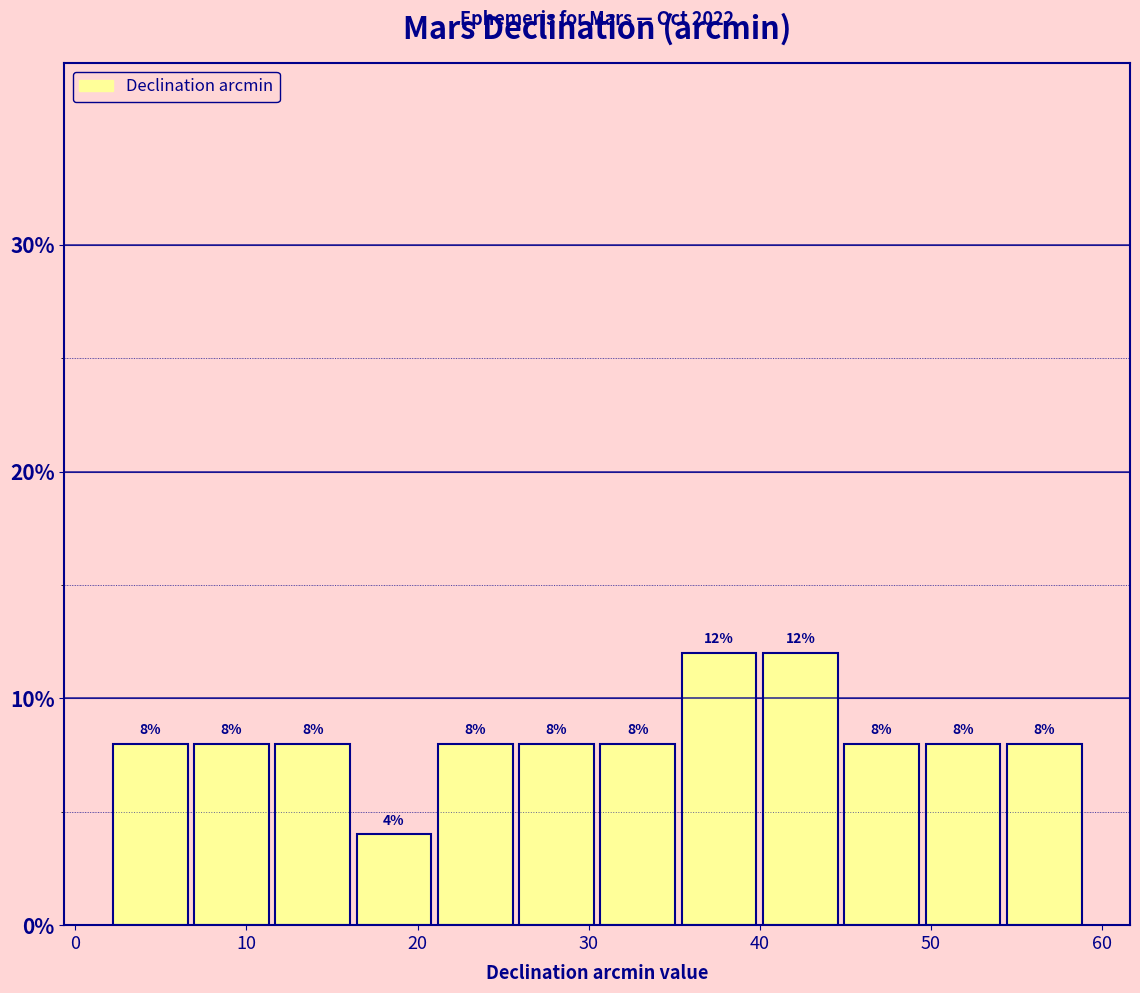

What is the height of the bar covering 12 to 16 on the x-axis? The bar edges are not printed on the chart, so give them approximately, as read against the axis.

8